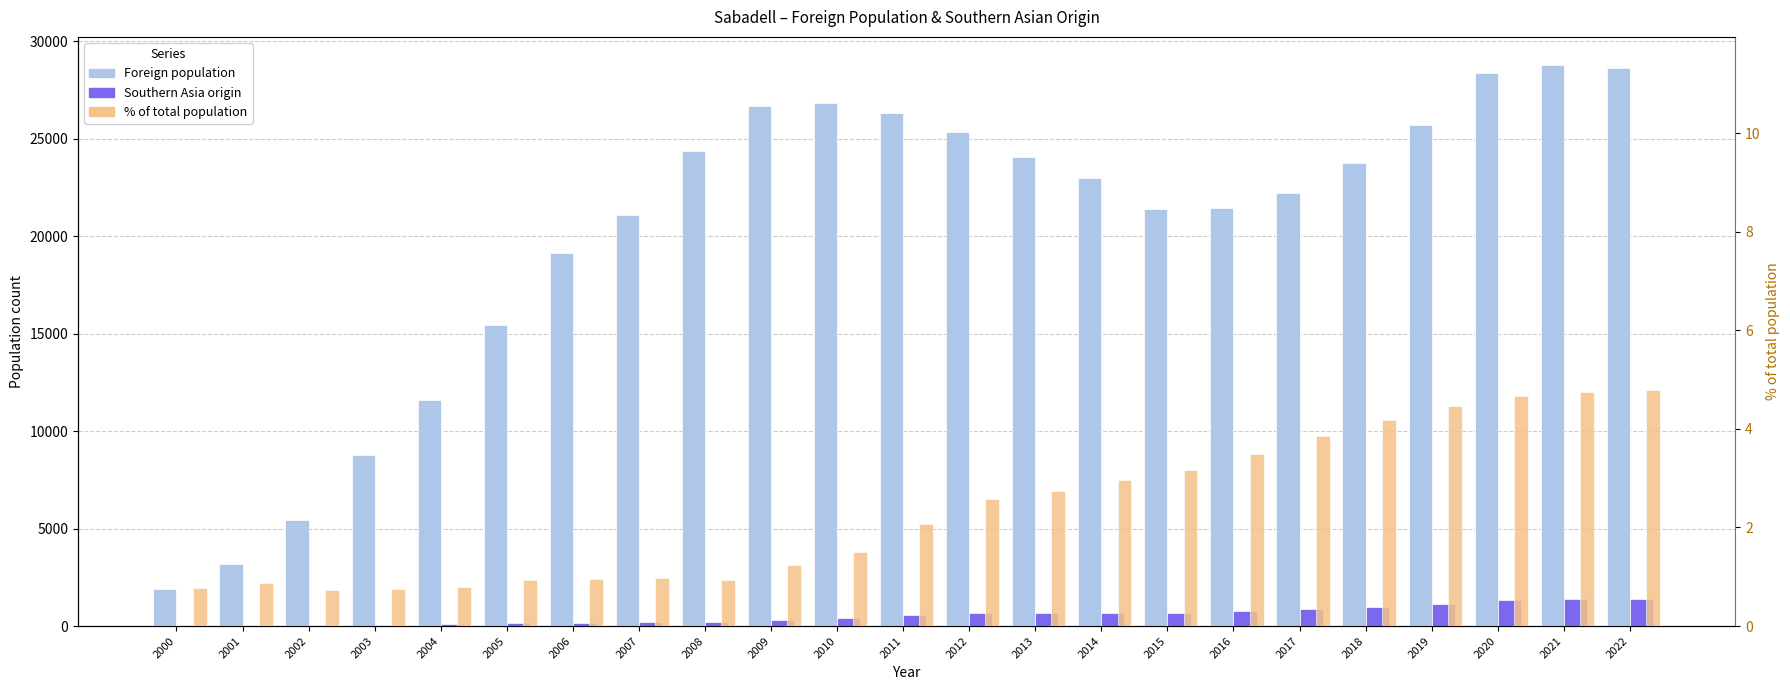

What is the difference between the second highest and second lowest values in the % of total population series?

4.0